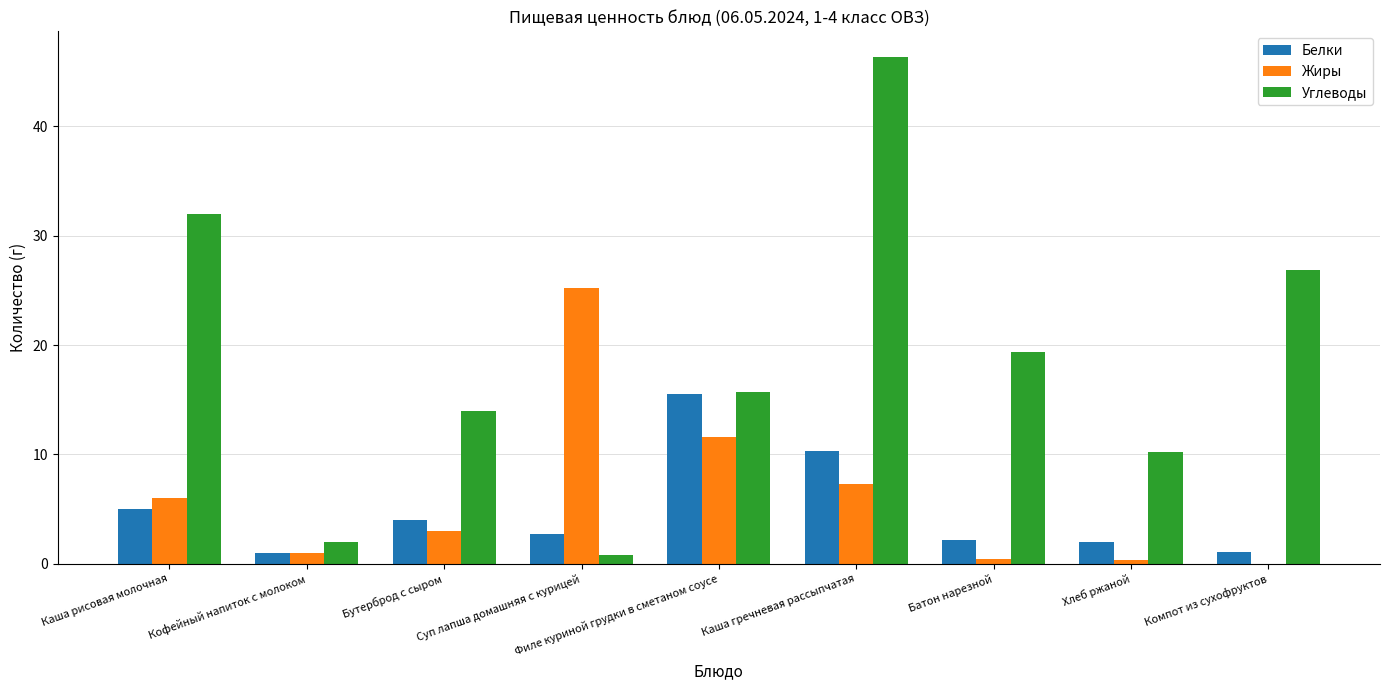

Which series has the largest total across all categories?

Углеводы